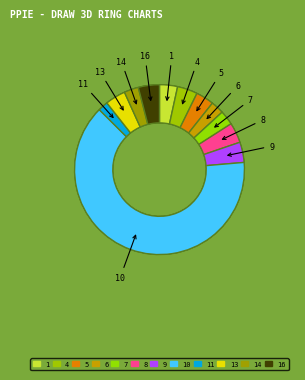

How many segments does this pie chart have?

12